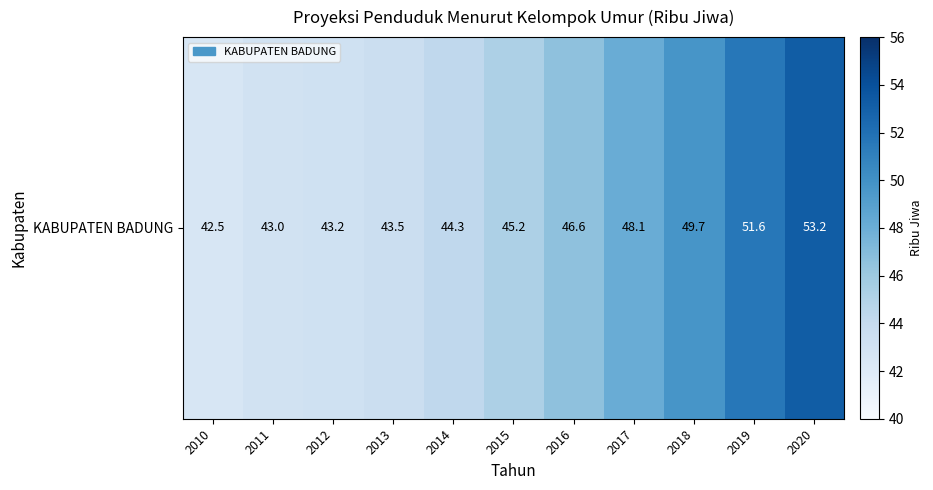

Approximately how many times larger is the value at 2020 compared to 2019?

1.0